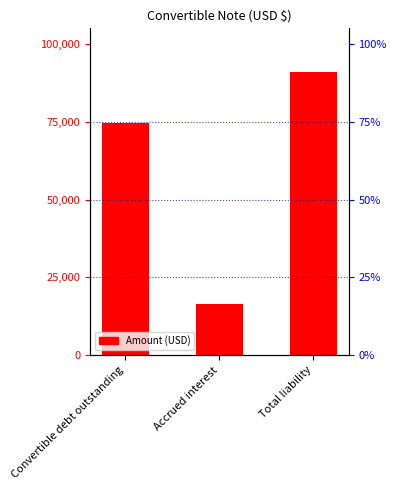

What is the label of the 2nd bar from the right?

Accrued interest